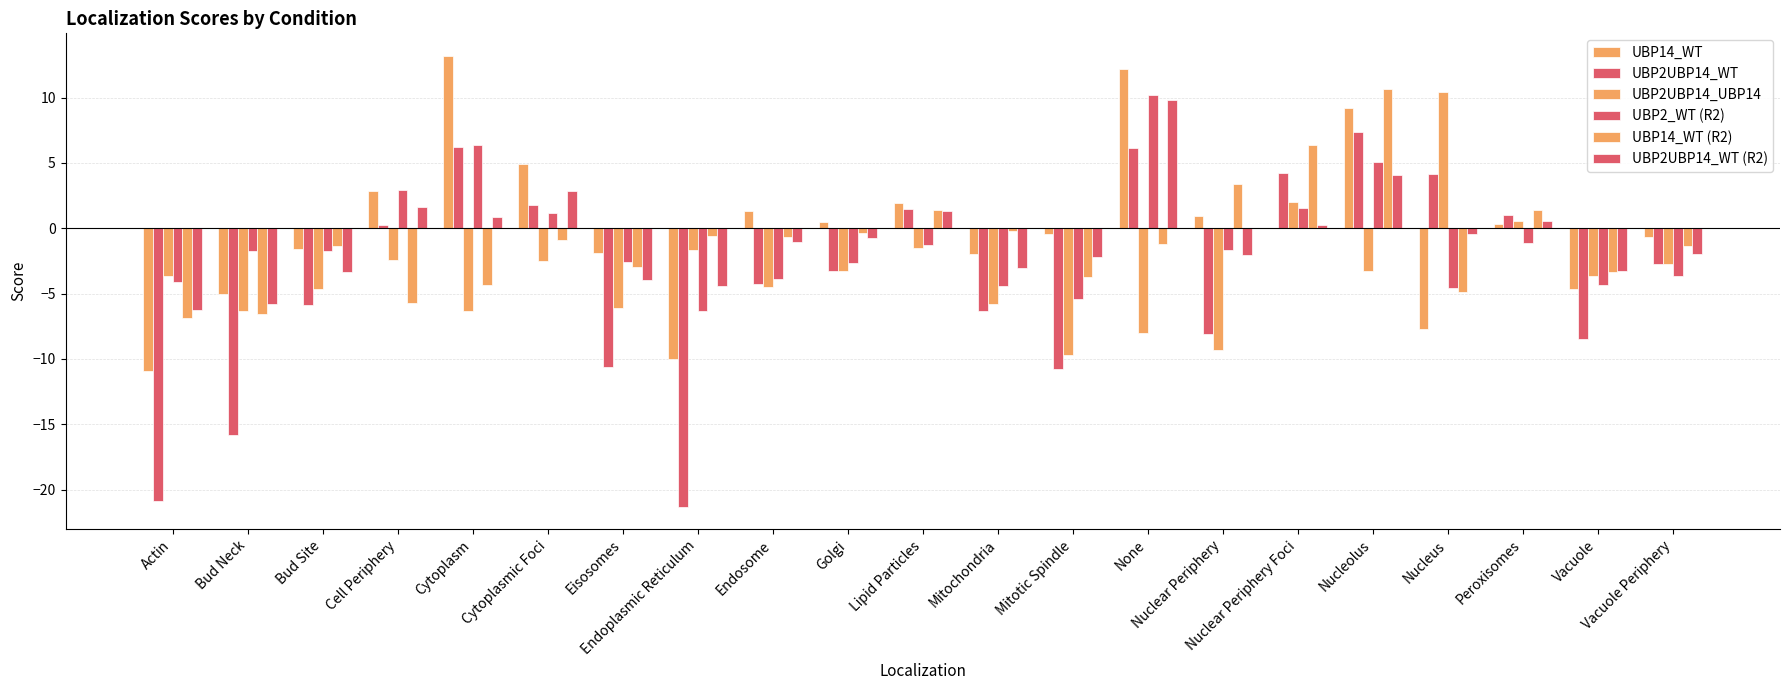

What is the highest value of the UBP2UBP14_UBP14 series?

10.4